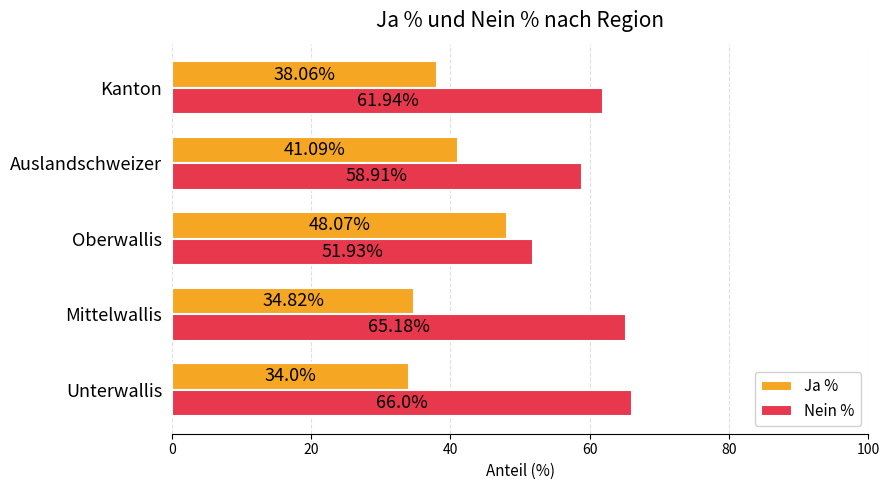

What is the sum of all Ja % values?

196.0